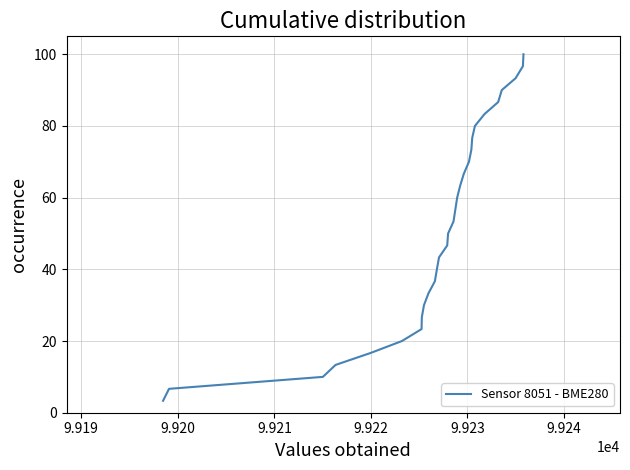

What is the maximum value shown in the chart?

100.0